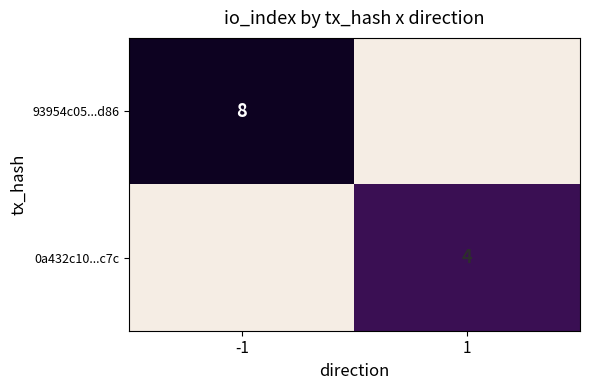

True or false: 93954c05...d86 has a value of 8 at -1.

True